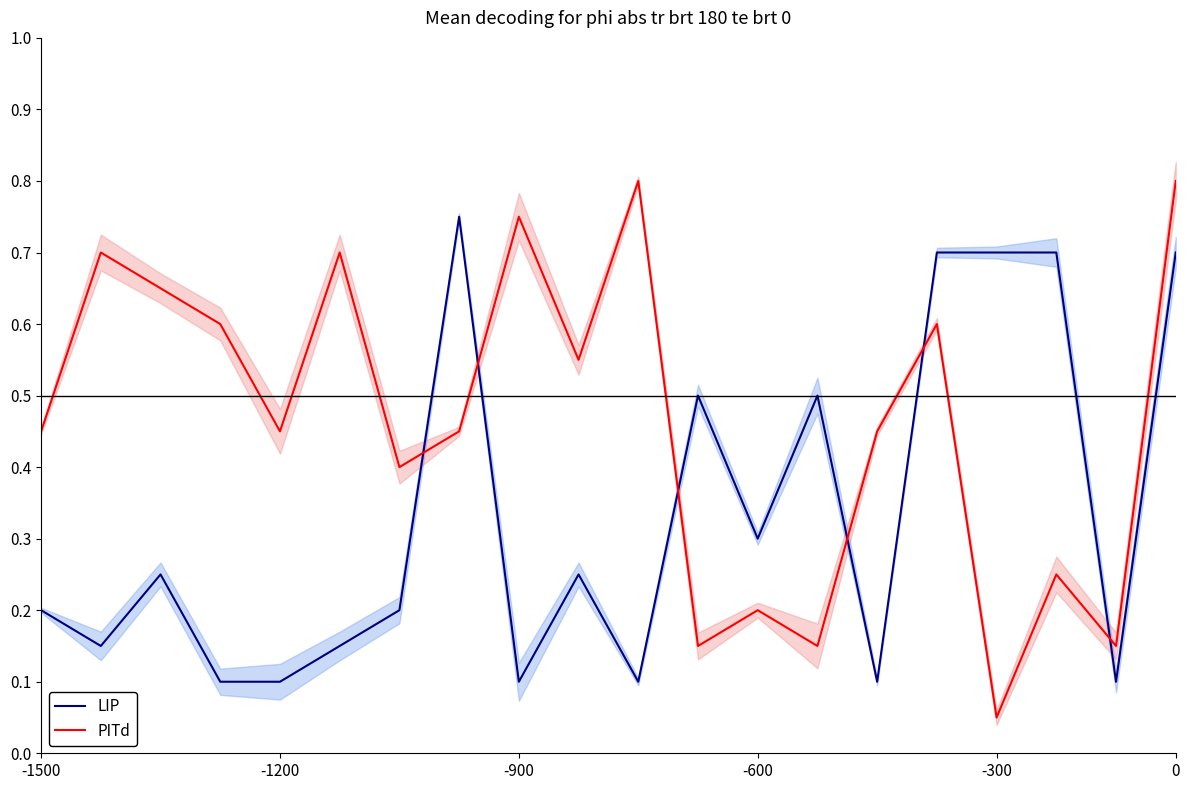

How many times do PITd and LIP cross each other?

6